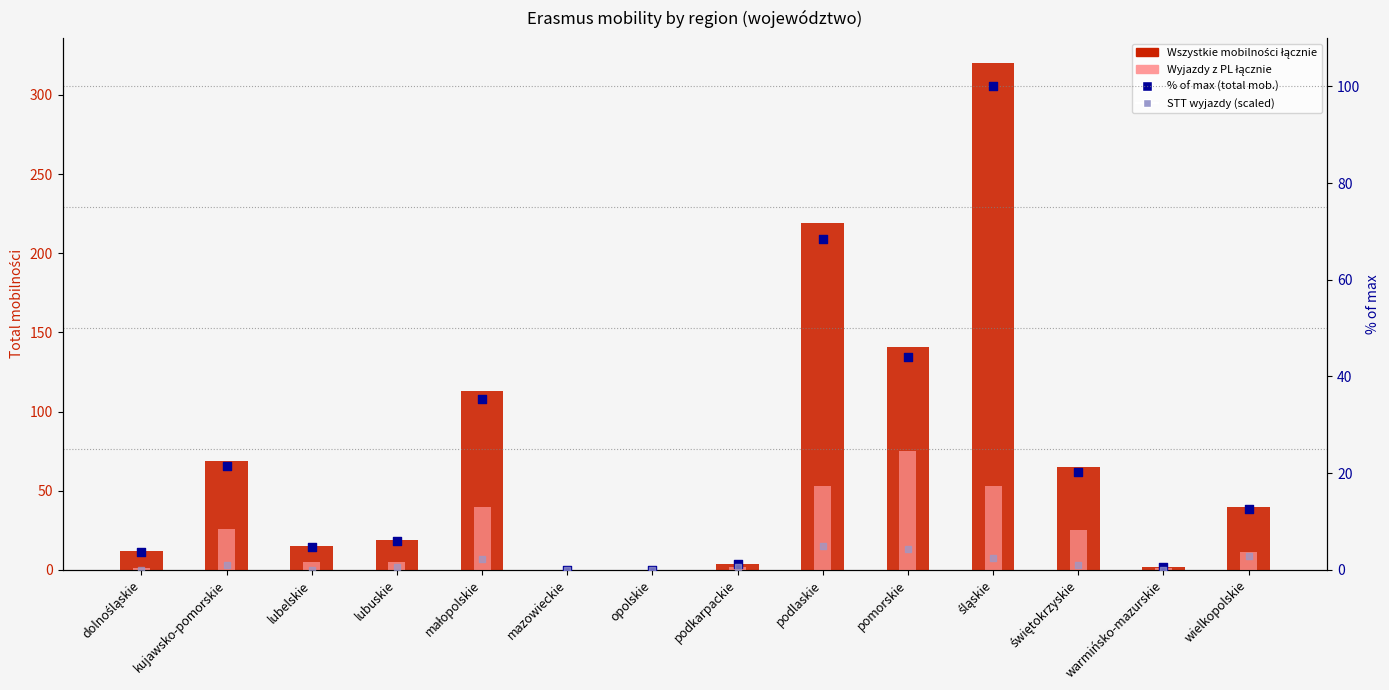

Which series has the largest total across all categories?

Wszystkie mobilności łącznie